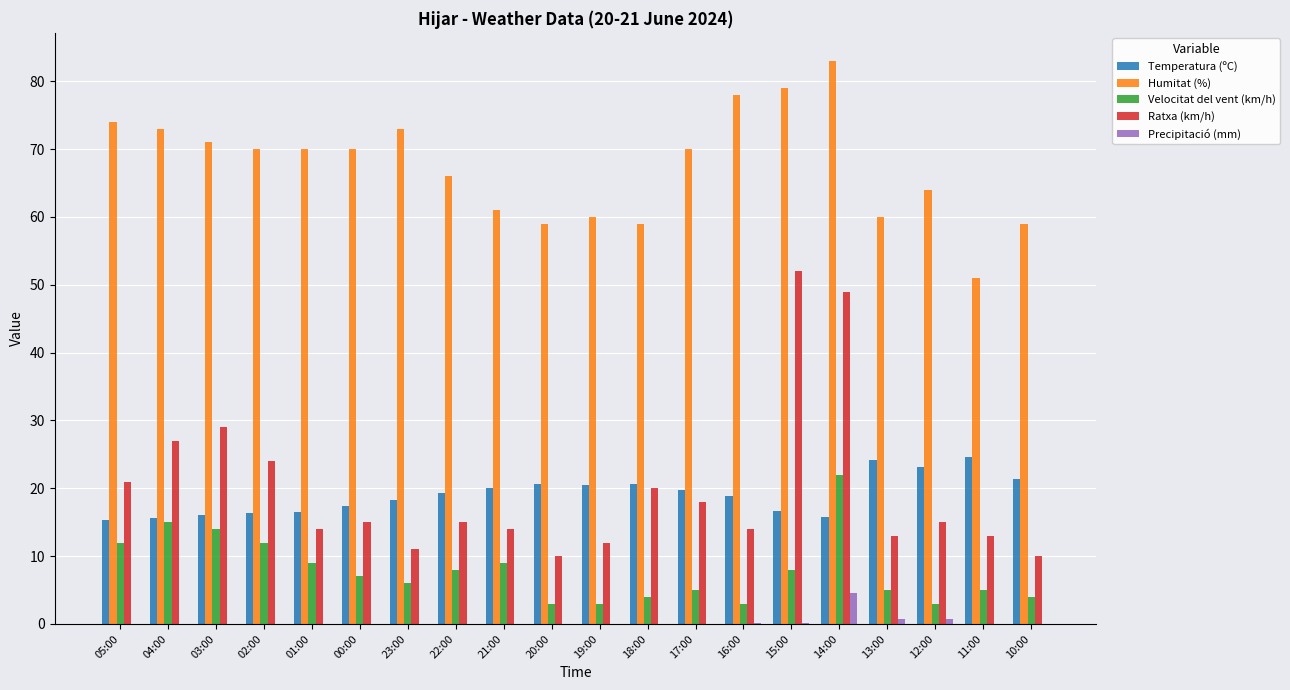

What is the sum of all Velocitat del vent (km/h) values?

157.0